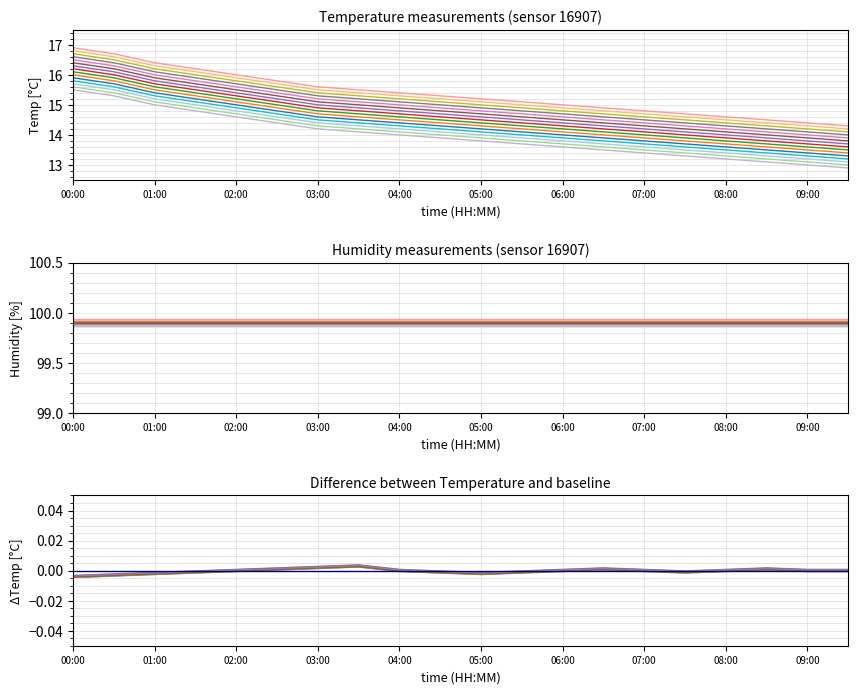

What is the ratio of the value at 02:30 to the value at 00:00?

0.9